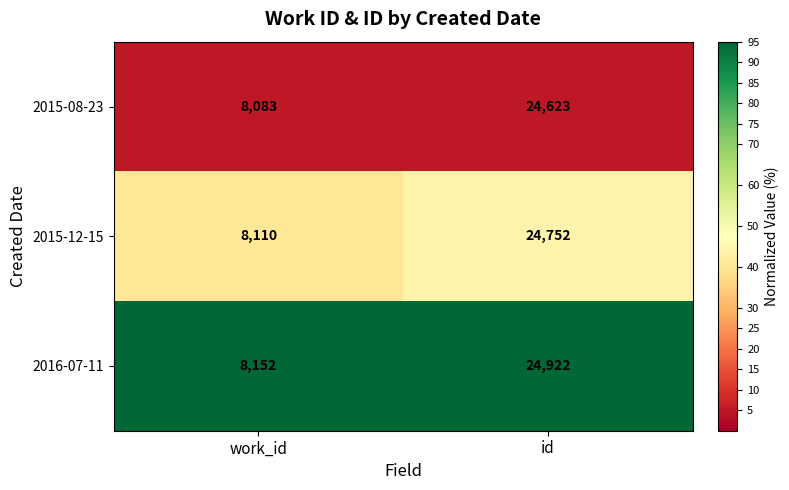

Which series changed the most between work_id and id?

2016-07-11